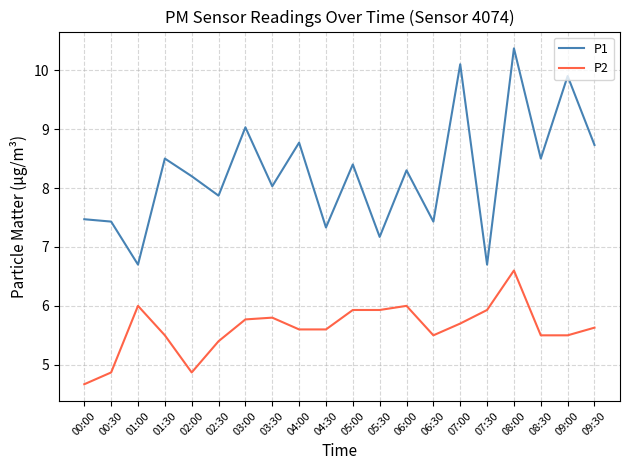

Reading right to left, transcribe all the data shown in this chart.

P1: 8.7	9.9	8.5	10.4	6.7	10.1	7.4	8.3	7.2	8.4	7.3	8.8	8.0	9.0	7.9	8.2	8.5	6.7	7.4	7.5
P2: 5.6	5.5	5.5	6.6	5.9	5.7	5.5	6.0	5.9	5.9	5.6	5.6	5.8	5.8	5.4	4.9	5.5	6.0	4.9	4.7